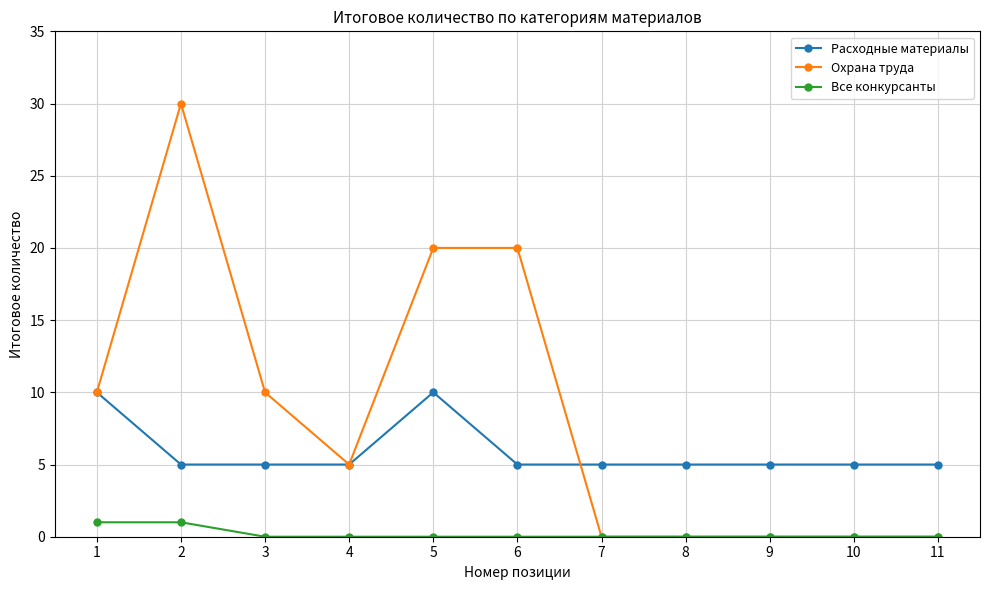

What are all the series names shown in the legend?

Расходные материалы, Охрана труда, Все конкурсанты